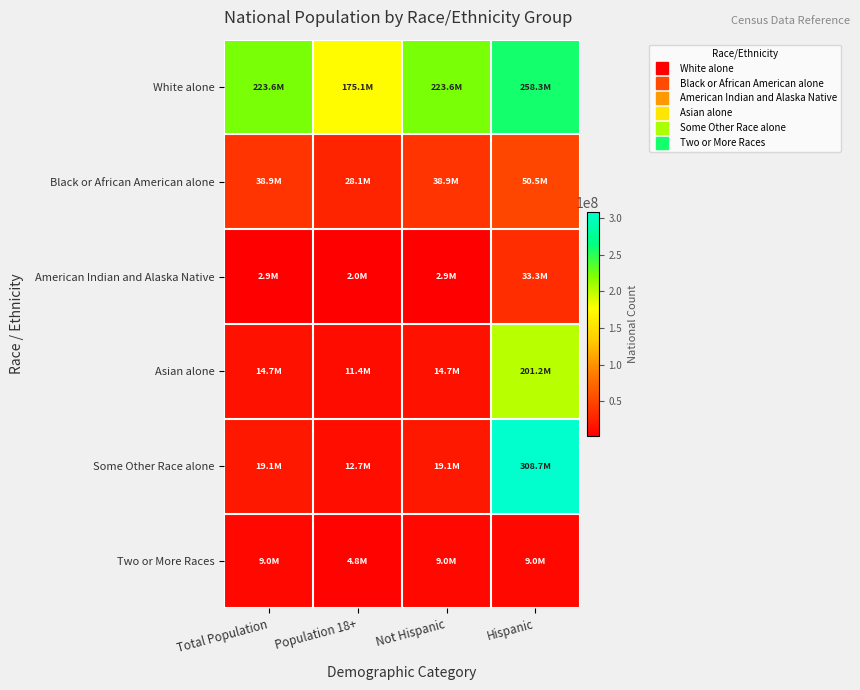

Which series has the largest total across all categories?

White alone